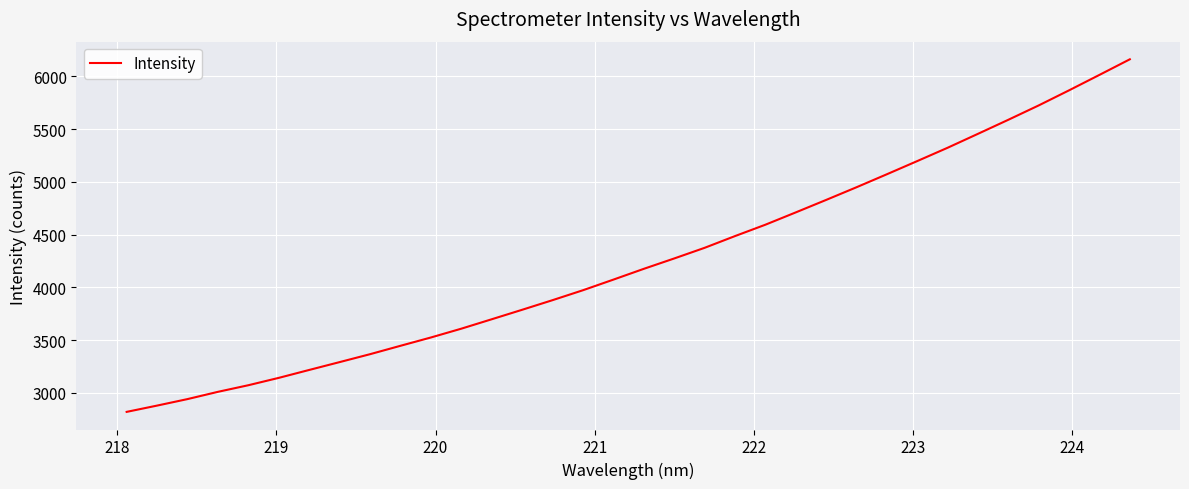

What is the smallest value displayed?

2819.0